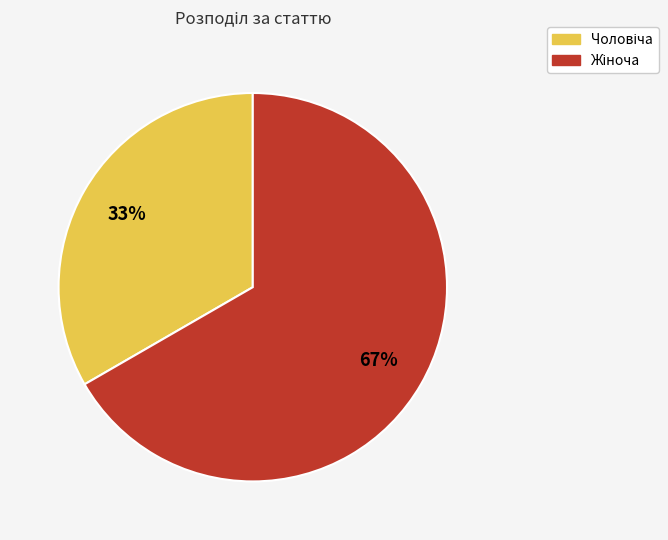

To the nearest percent, what is the average slice percentage?

50%